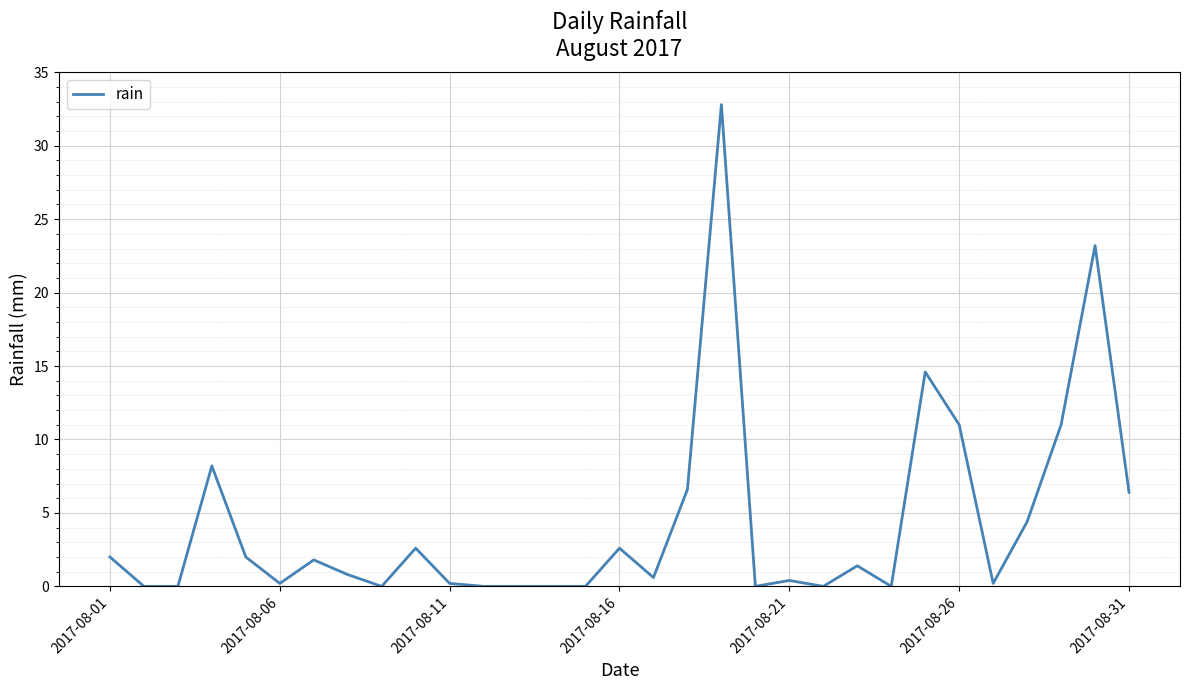

What is the greatest value displayed?

32.8